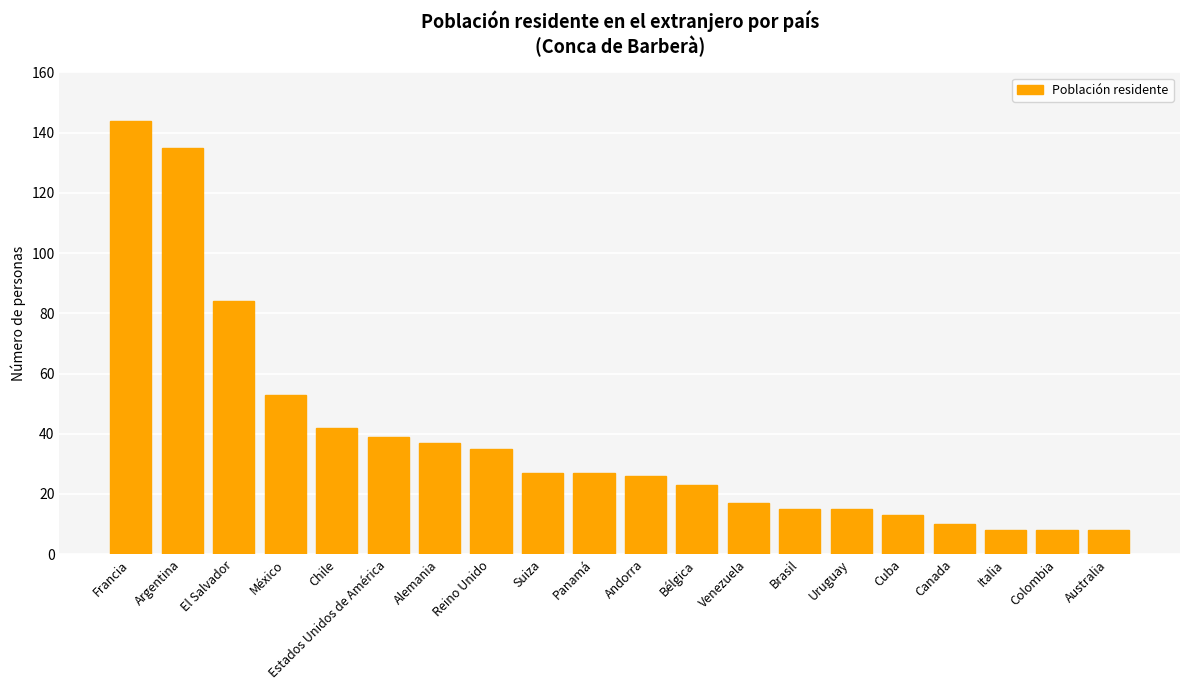

What is the maximum value shown in the chart?

144